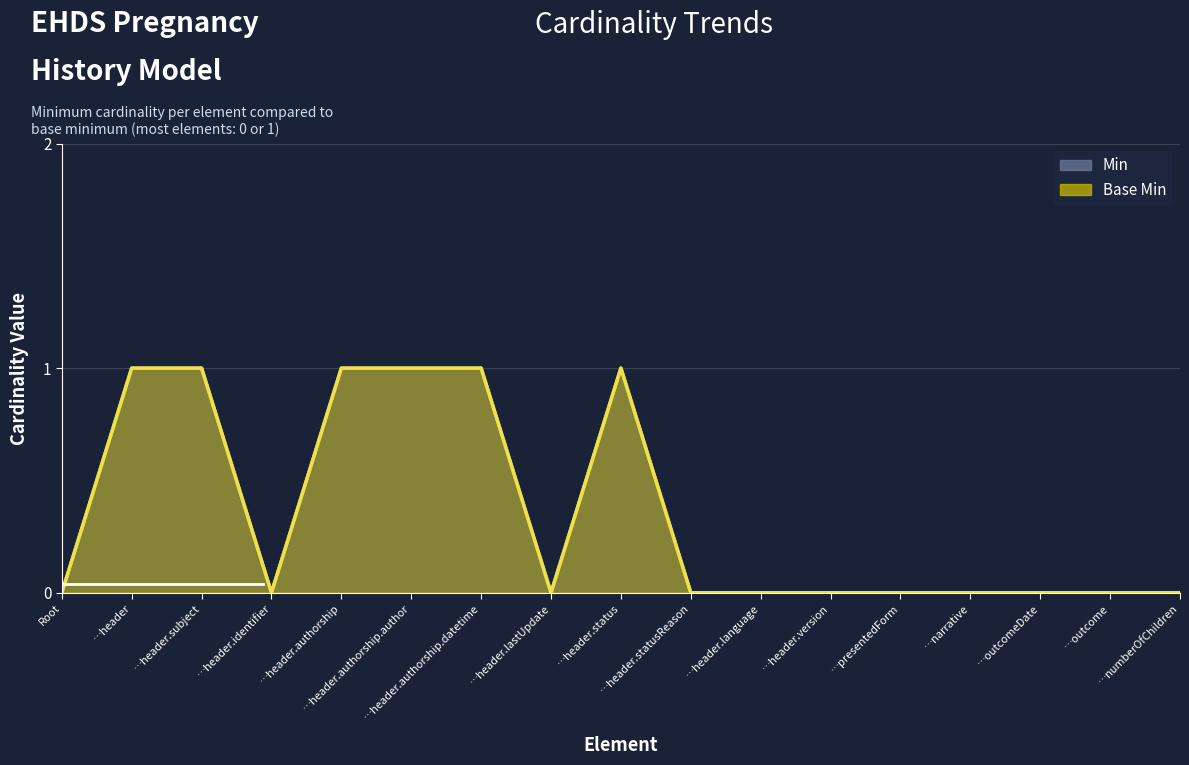

Which series has the widest spread of values?

Min